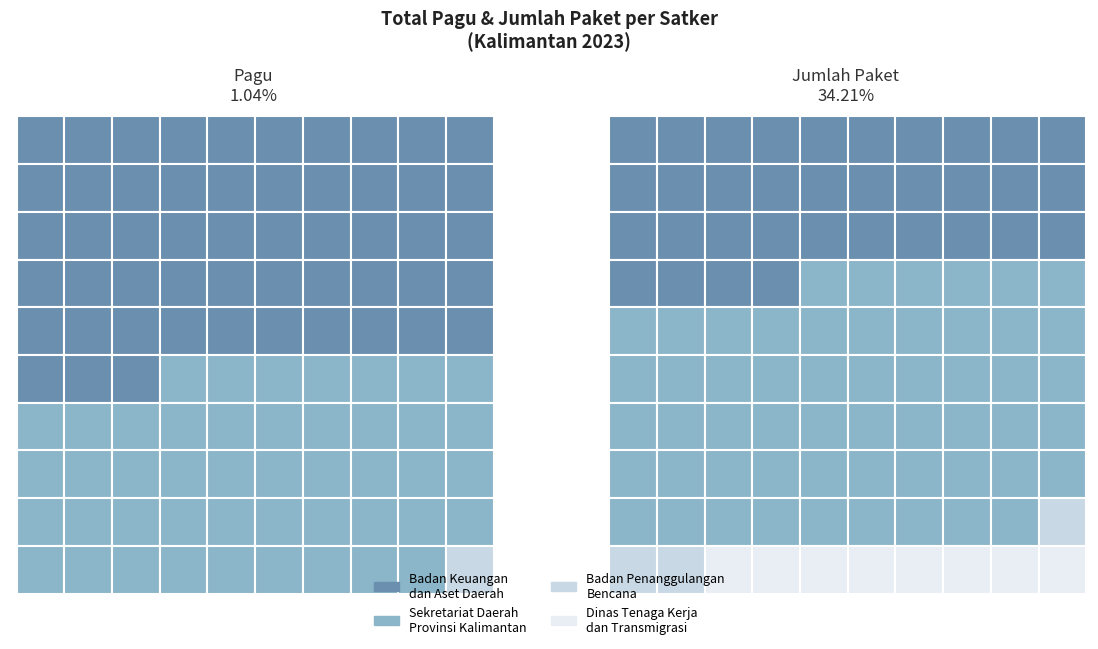

At which label does the data first exceed 175952000?

Badan Keuangan dan Aset Daerah